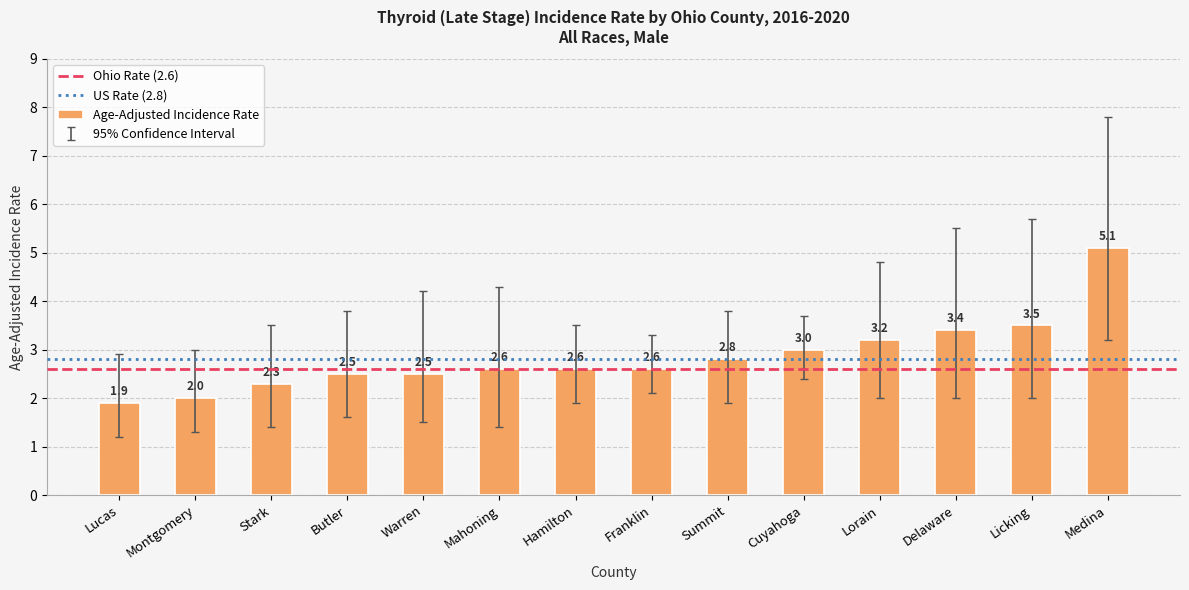

The value at Montgomery is 2.7. True or false?

False